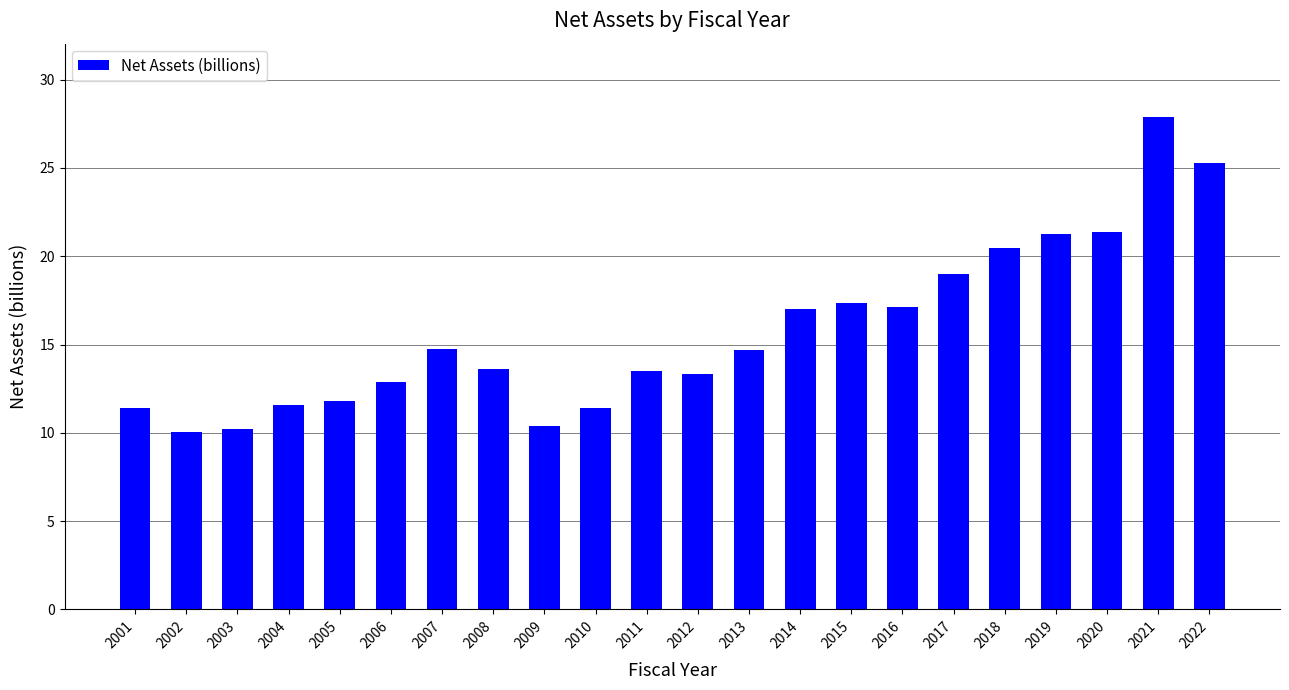

What is the change in value from 2011 to 2022?

+11.7